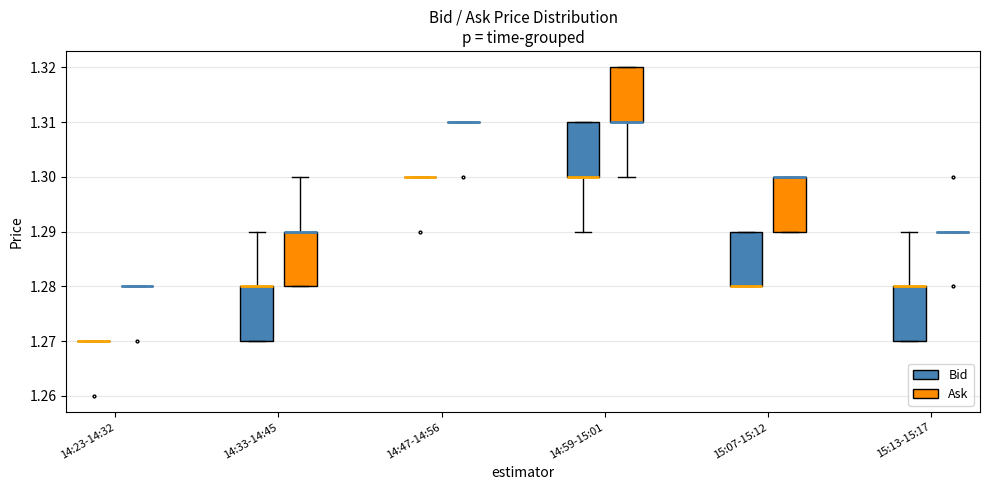

Reading left to right, transcribe this box plot: for each box, give where its median line is, the range the box spans, and where its two whiskers end, as read against the y-axis. The values are not printed on the chart, so give them approximately, as read against the axis.

14:23-14:32 (Bid): box collapsed to a line at 1.27, whiskers 1.27 to 1.27
14:23-14:32 (Ask): box collapsed to a line at 1.28, whiskers 1.28 to 1.28
14:33-14:45 (Bid): median 1.28 (drawn on the box's upper edge), box 1.27 to 1.28, whiskers 1.27 to 1.29
14:33-14:45 (Ask): median 1.29 (drawn on the box's upper edge), box 1.28 to 1.29, whiskers 1.28 to 1.30
14:47-14:56 (Bid): box collapsed to a line at 1.30, whiskers 1.30 to 1.30
14:47-14:56 (Ask): box collapsed to a line at 1.31, whiskers 1.31 to 1.31
14:59-15:01 (Bid): median 1.30 (drawn on the box's lower edge), box 1.30 to 1.31, whiskers 1.29 to 1.31
14:59-15:01 (Ask): median 1.31 (drawn on the box's lower edge), box 1.31 to 1.32, whiskers 1.30 to 1.32
15:07-15:12 (Bid): median 1.28 (drawn on the box's lower edge), box 1.28 to 1.29, whiskers 1.28 to 1.29
15:07-15:12 (Ask): median 1.30 (drawn on the box's upper edge), box 1.29 to 1.30, whiskers 1.29 to 1.30
15:13-15:17 (Bid): median 1.28 (drawn on the box's upper edge), box 1.27 to 1.28, whiskers 1.27 to 1.29
15:13-15:17 (Ask): box collapsed to a line at 1.29, whiskers 1.29 to 1.29